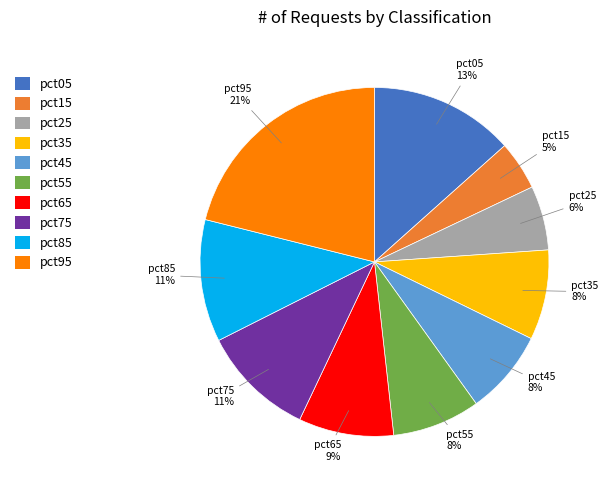

To the nearest percent, what percentage of the pie is pct65?

9%